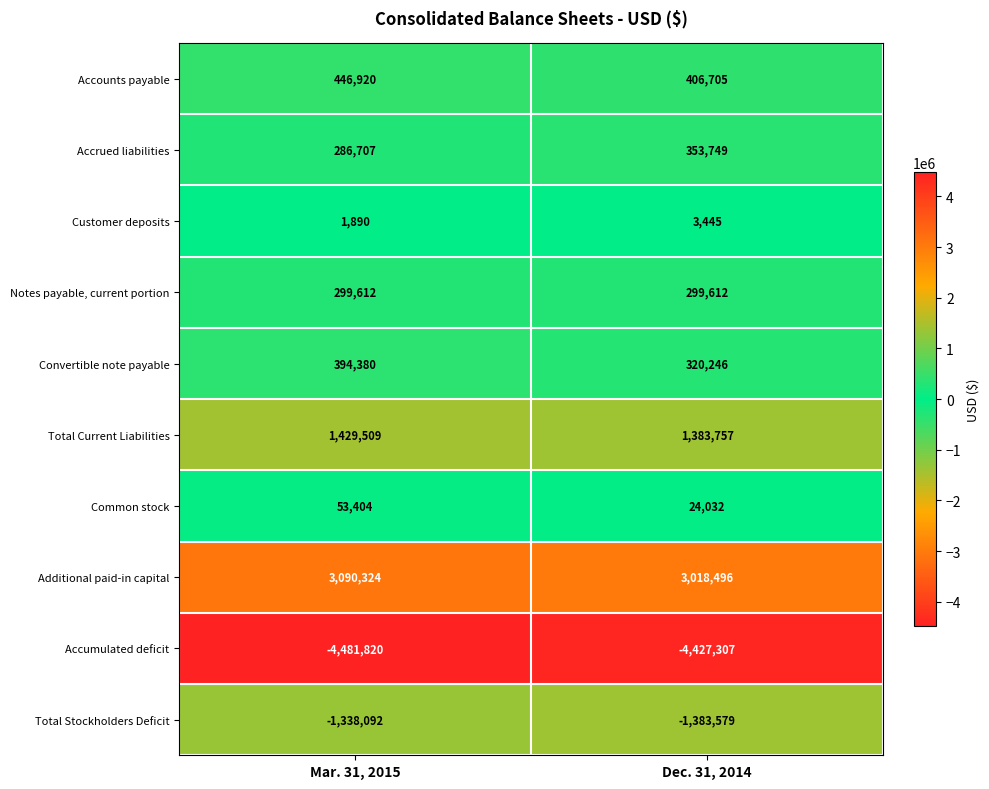

Reading left to right, list all the values displayed in this chart.

Accounts payable: Mar. 31, 2015=446920	Dec. 31, 2014=406705
Accrued liabilities: Mar. 31, 2015=286707	Dec. 31, 2014=353749
Customer deposits: Mar. 31, 2015=1890	Dec. 31, 2014=3445
Notes payable, current portion: Mar. 31, 2015=299612	Dec. 31, 2014=299612
Convertible note payable: Mar. 31, 2015=394380	Dec. 31, 2014=320246
Total Current Liabilities: Mar. 31, 2015=1429509	Dec. 31, 2014=1383757
Common stock: Mar. 31, 2015=53404	Dec. 31, 2014=24032
Additional paid-in capital: Mar. 31, 2015=3090324	Dec. 31, 2014=3018496
Accumulated deficit: Mar. 31, 2015=-4481820	Dec. 31, 2014=-4427307
Total Stockholders Deficit: Mar. 31, 2015=-1338092	Dec. 31, 2014=-1383579